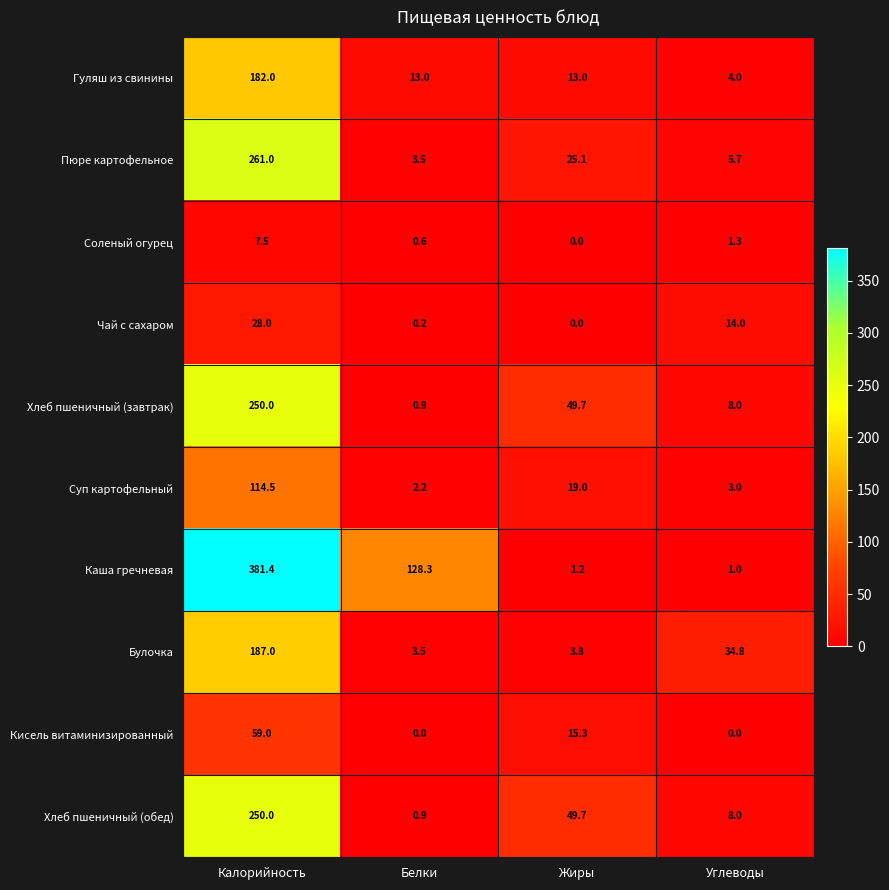

What is the greatest value displayed?

381.4